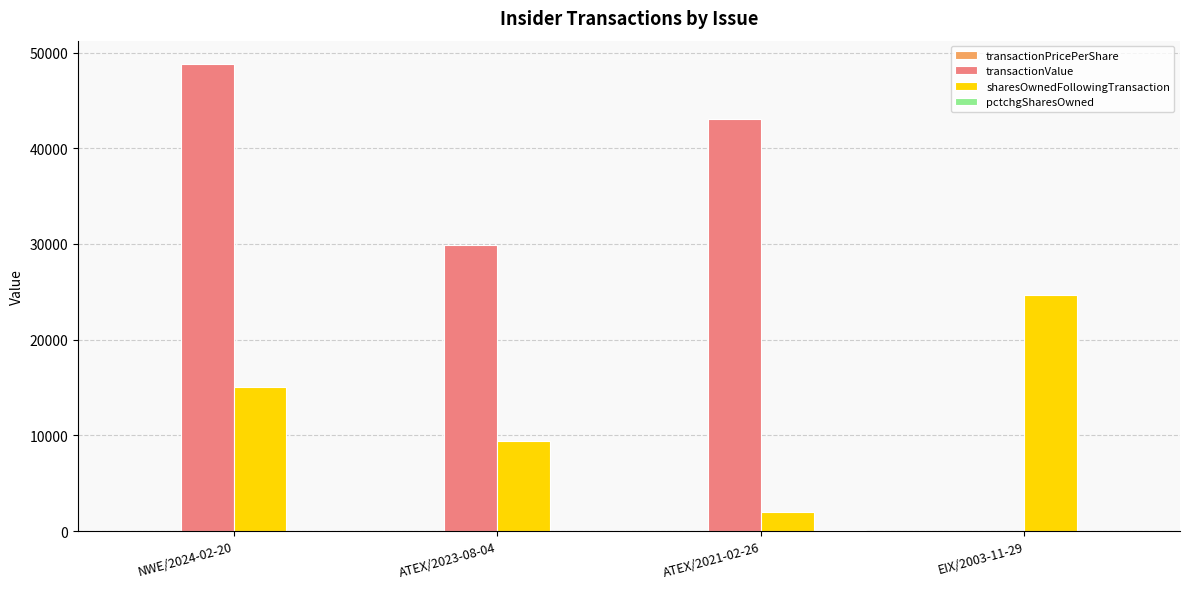

Between ATEX/2023-08-04 and ATEX/2021-02-26, which series saw the biggest shift?

transactionValue